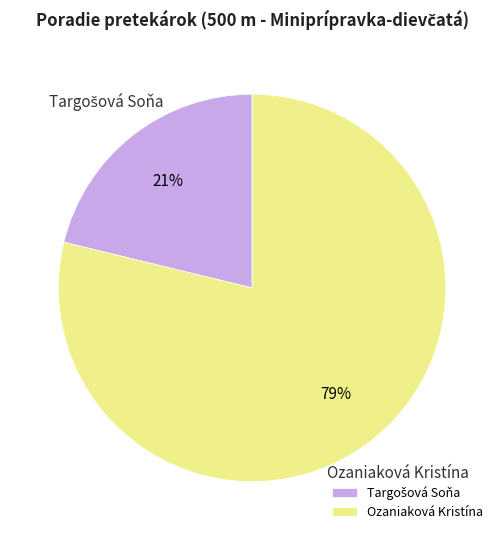

To the nearest percent, what is the average slice percentage?

50%